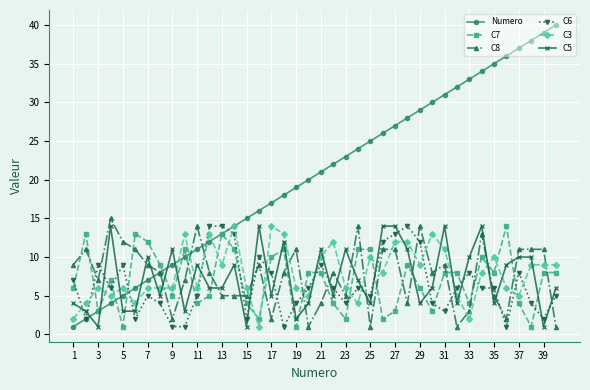

What are all the series names shown in the legend?

Numero, C7, C8, C6, C3, C5